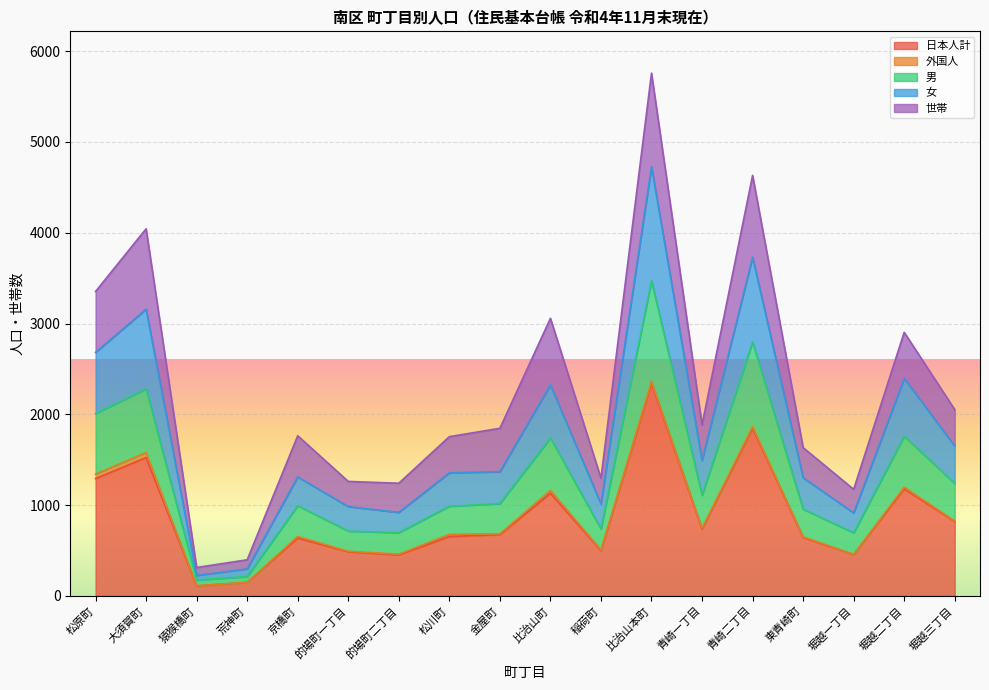

The value of 女 at 京橋町 is 1156. True or false?

False